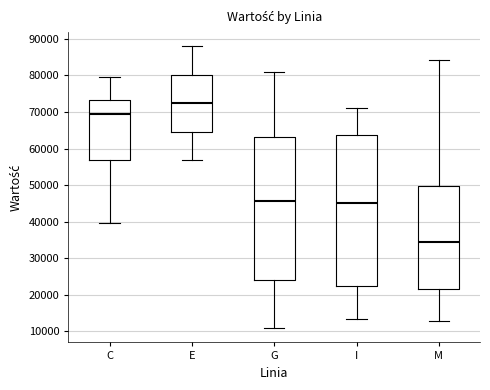

Which box has the highest median line?

E